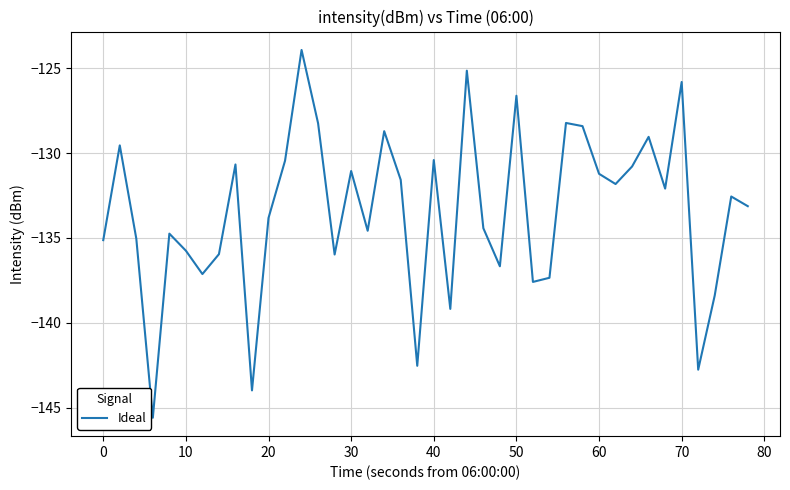

What is the difference between the maximum and minimum values?

21.7